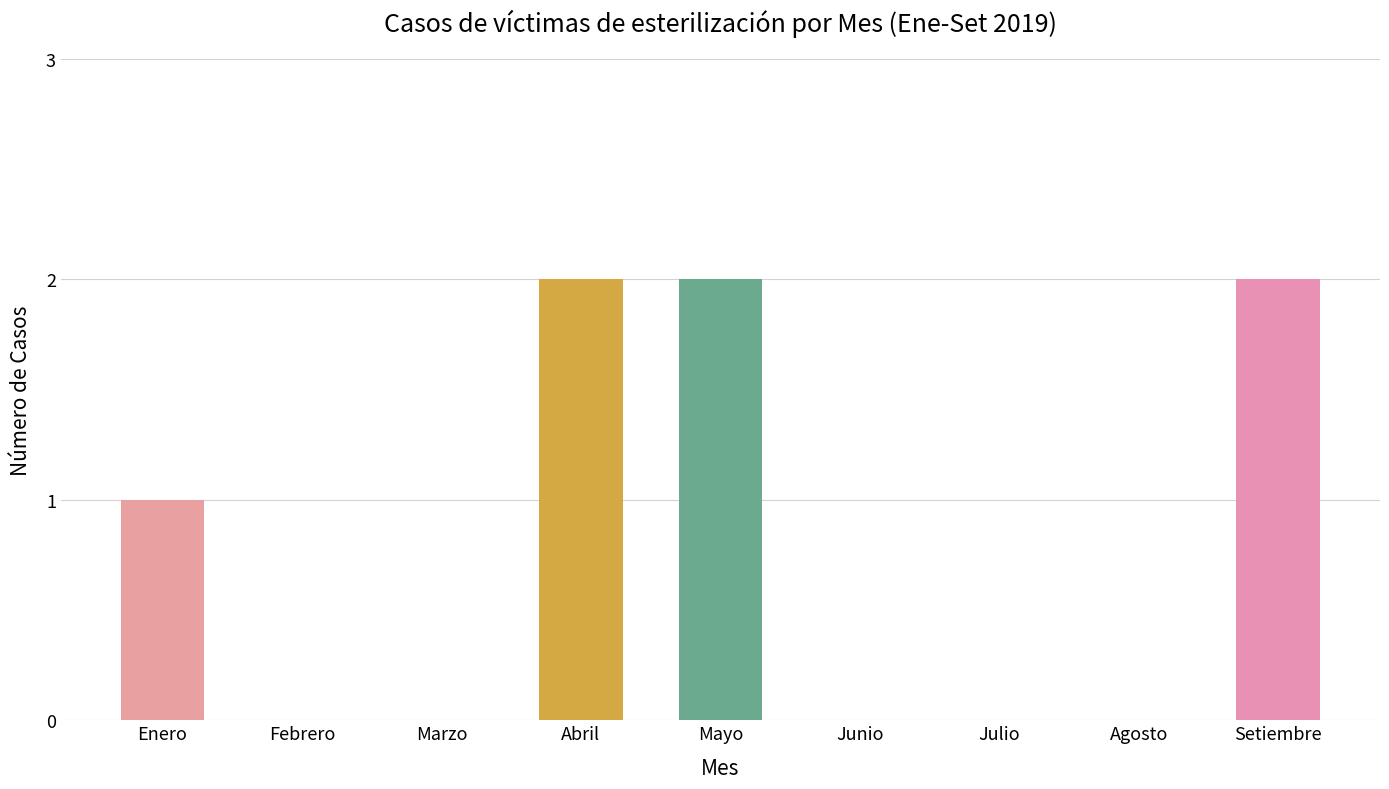

Count the number of data series in this chart.

1